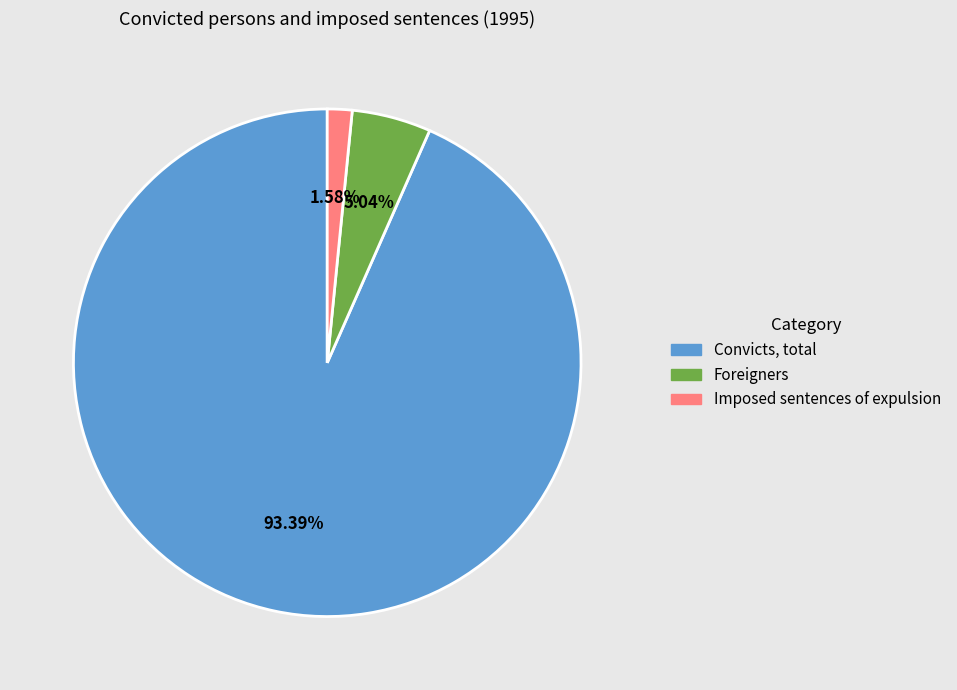

Does any single category account for the majority?

Yes